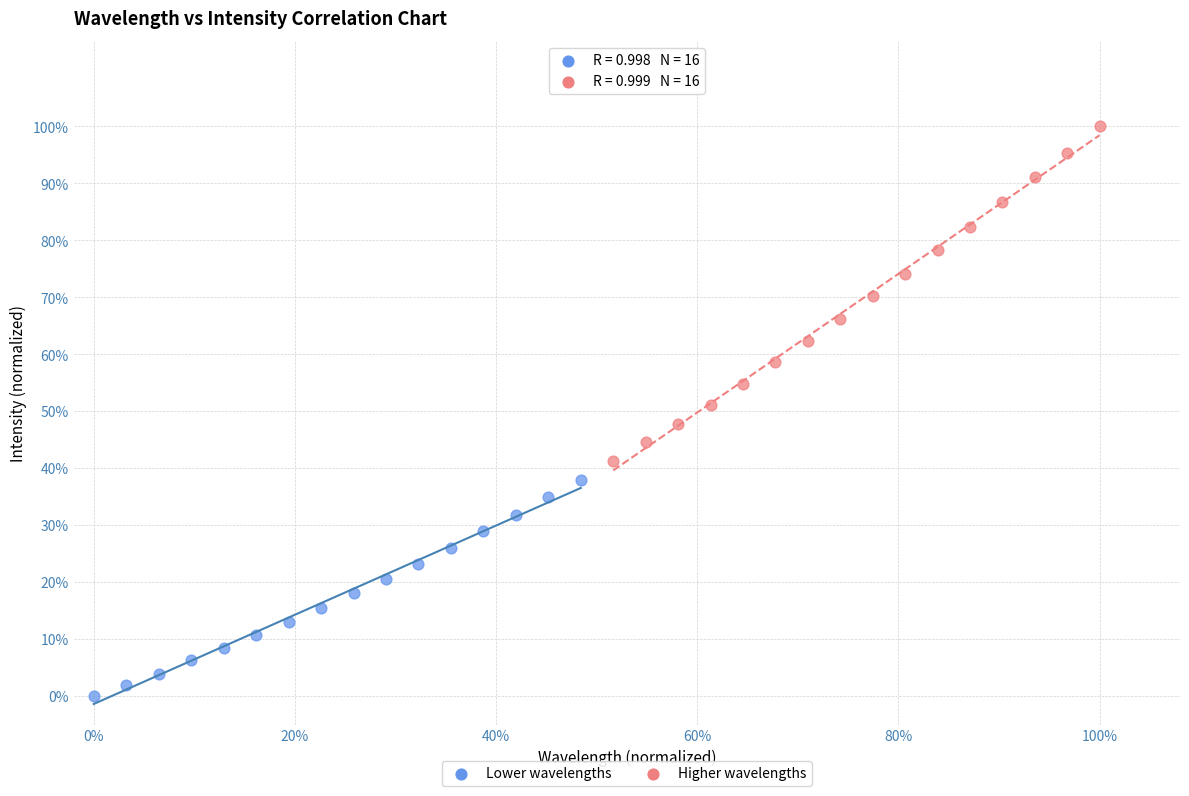

Which series has the widest spread of Y values?

Higher wavelengths